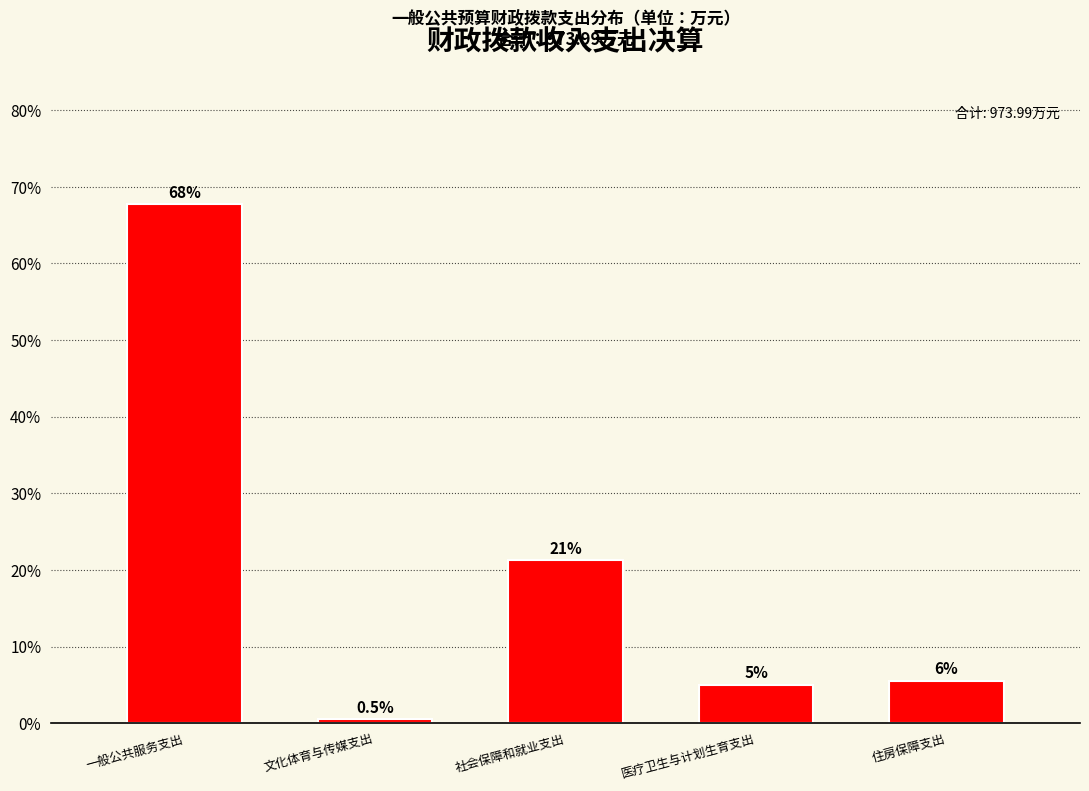

Reading left to right, extract all data points from this chart.

67.7	0.5	21.2	5.0	5.5